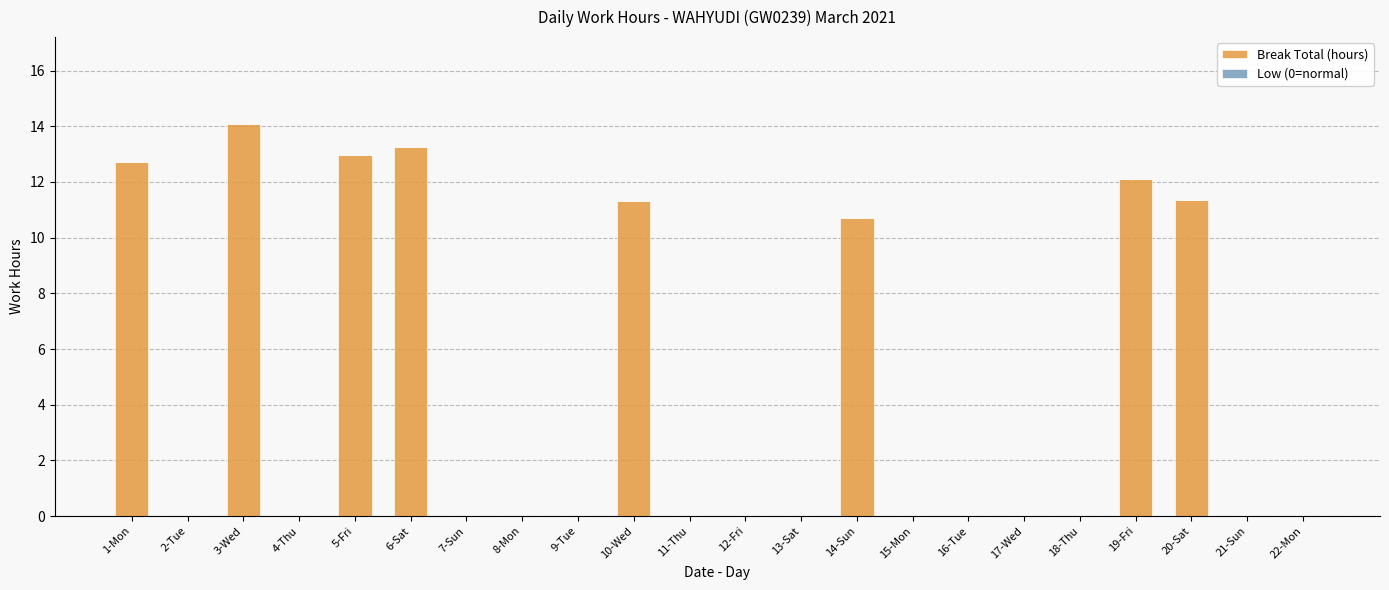

At which label is the value closest to 7?

14-Sun